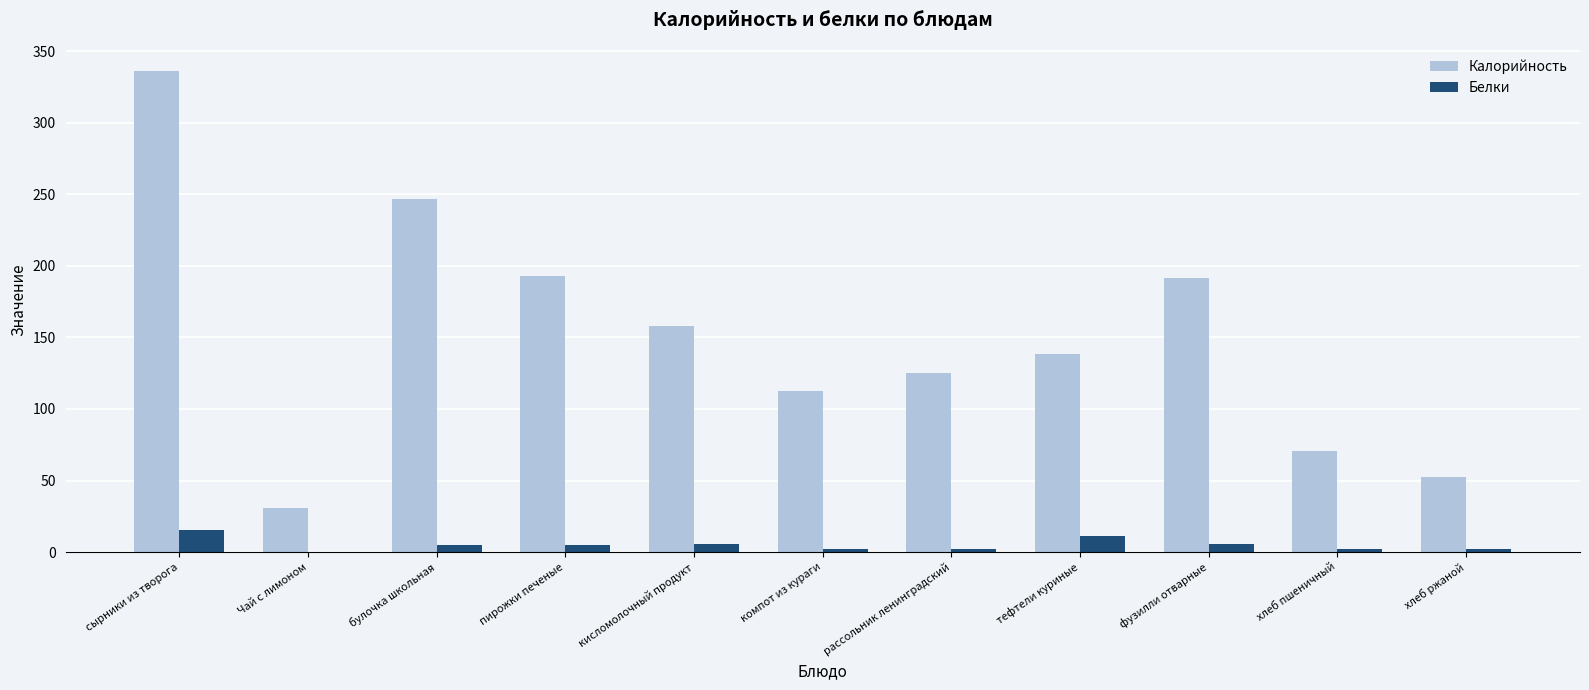

What is the average value of the Калорийность series?

150.4